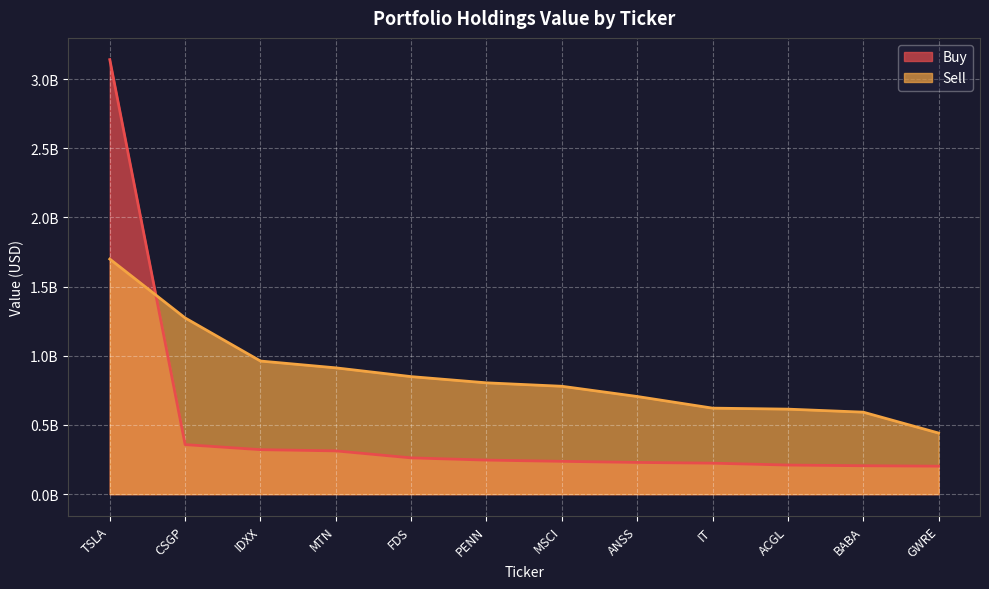

Between which two adjacent categories do Sell and Buy first intersect?

TSLA and CSGP